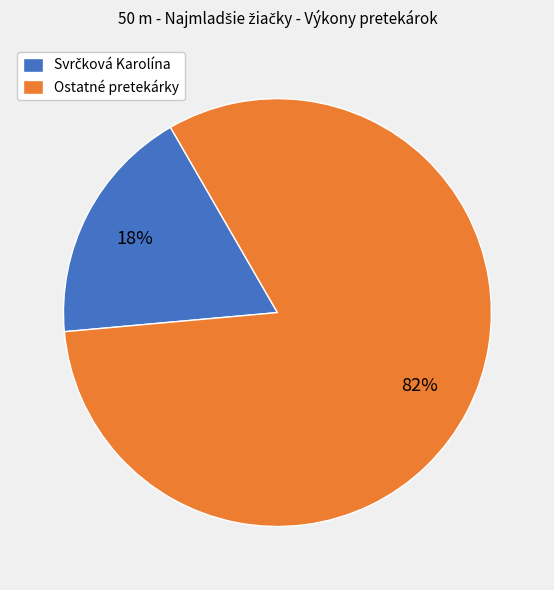

How many segments does this pie chart have?

2